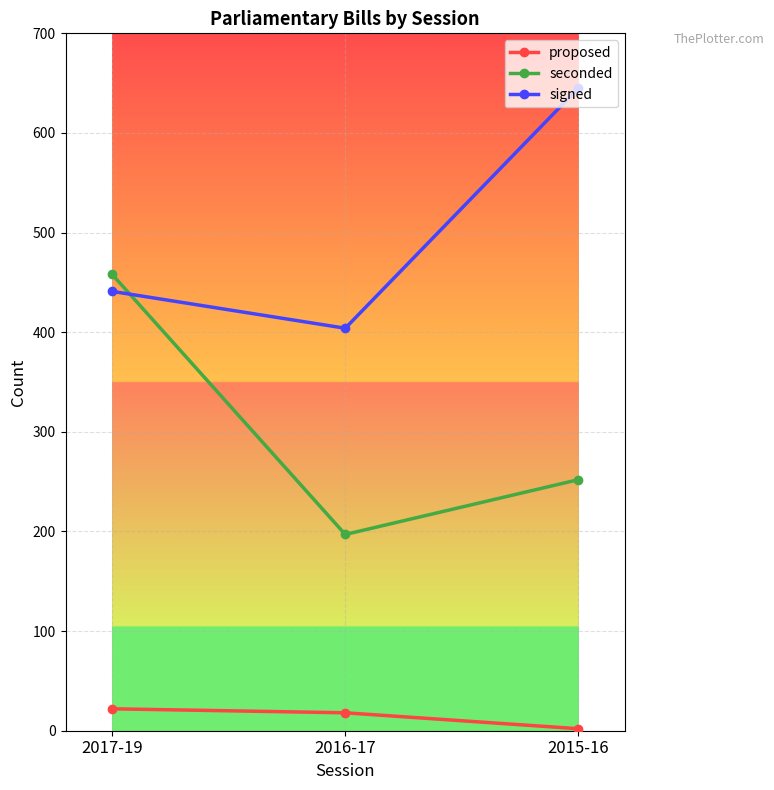

Which label corresponds to the largest value in the chart?

2015-16